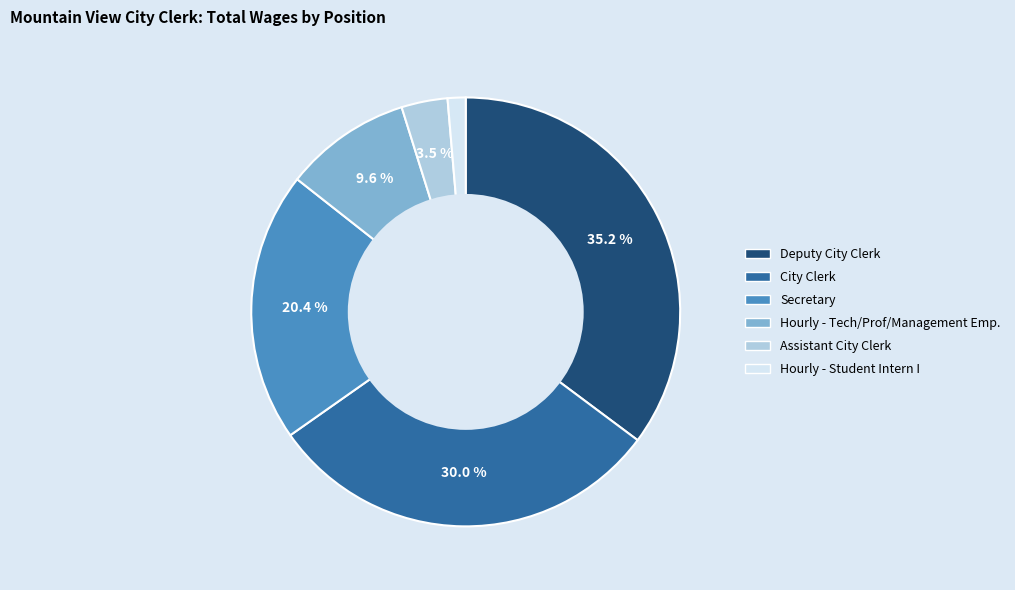

The Deputy City Clerk slice represents 42% of the pie. True or false?

False